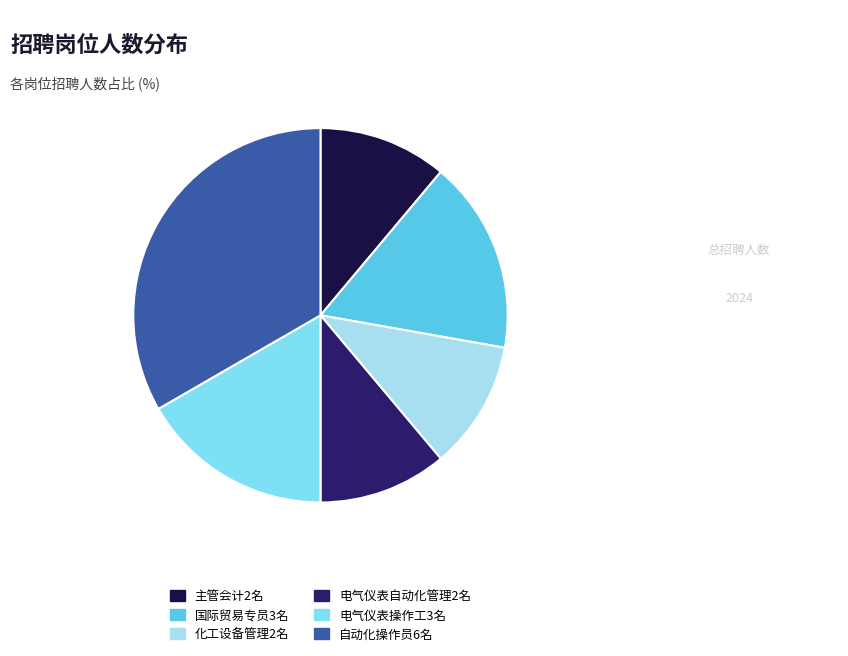

The 电气仪表自动化管理2名 slice represents 11% of the pie. True or false?

True